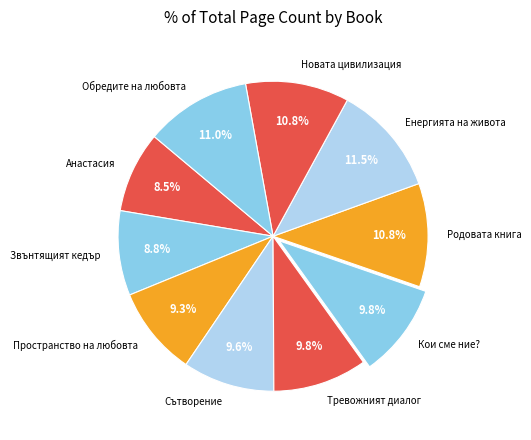

To the nearest percent, what portion does Родовата книга represent?

11%